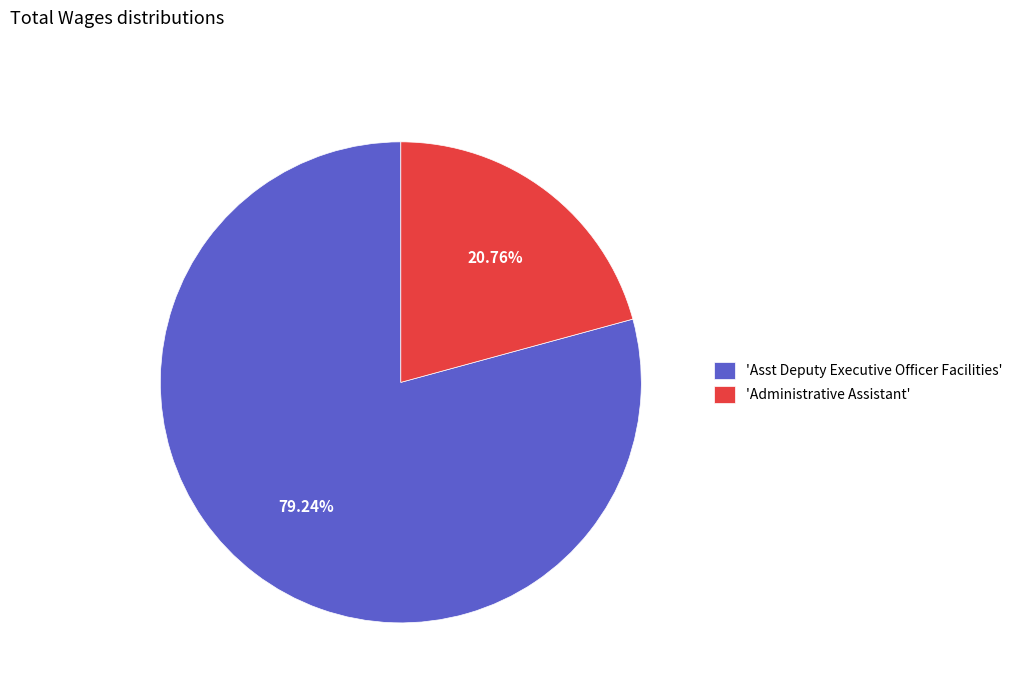

What is the ratio of the value at 'Administrative Assistant' to the value at 'Asst Deputy Executive Officer Facilities'?

0.3